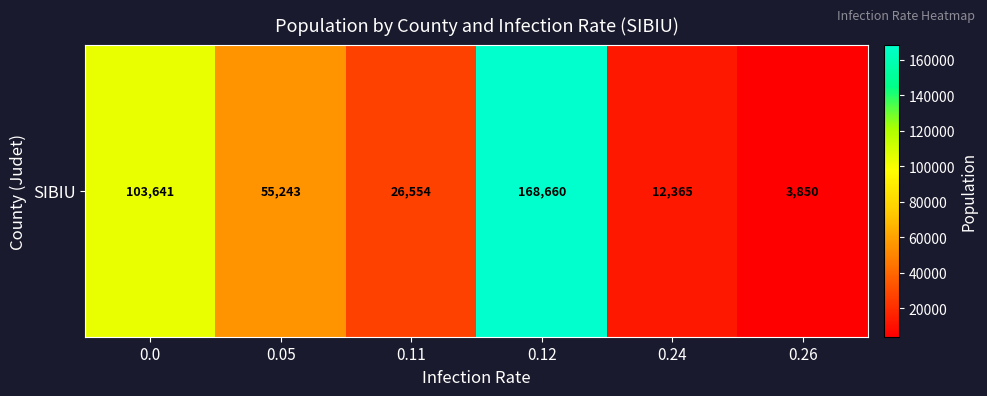

Rank the categories by value from highest to lowest.

0.12, 0.0, 0.05, 0.11, 0.24, 0.26